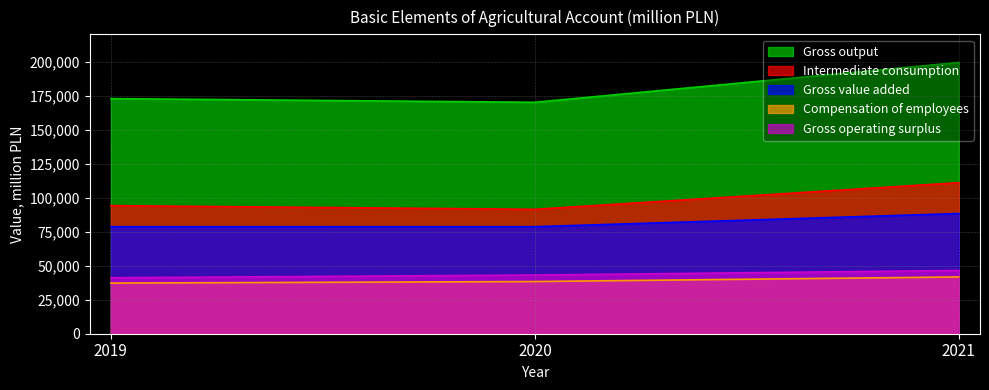

What is the value of the Compensation of employees point at the 3rd from the left?

41722